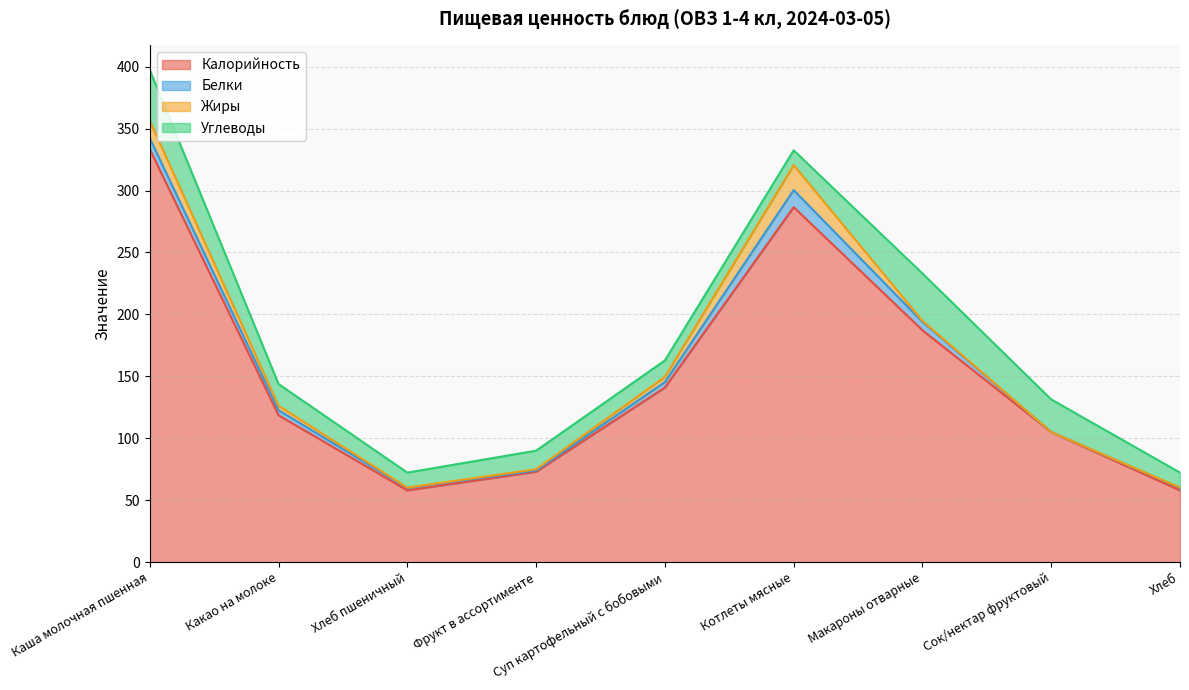

Which series ends up on top after the final intersection of Жиры and Углеводы?

Углеводы